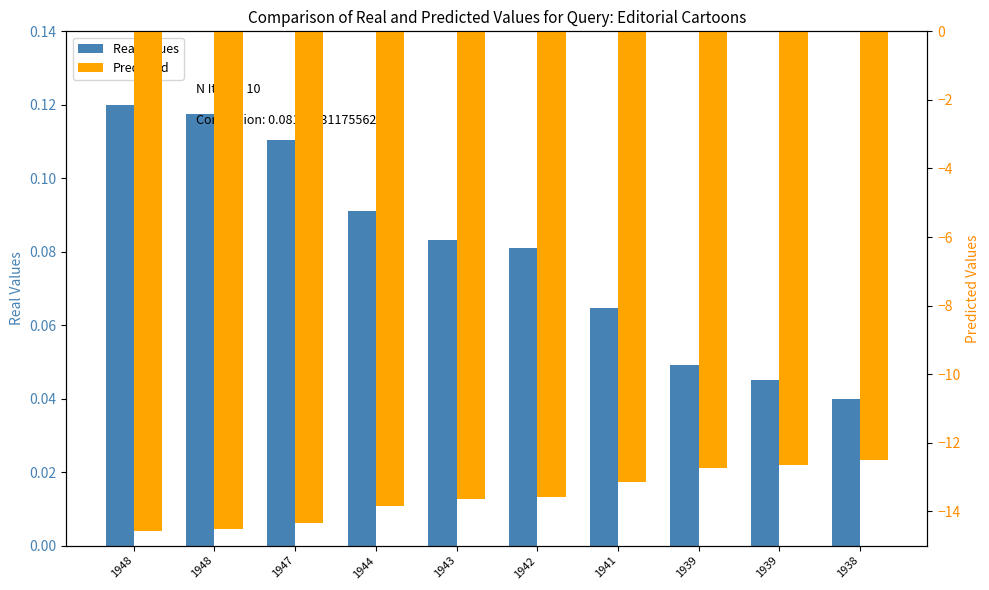

Is the value of Predicted at 1948 greater than the value of Real Values at 1947?

No